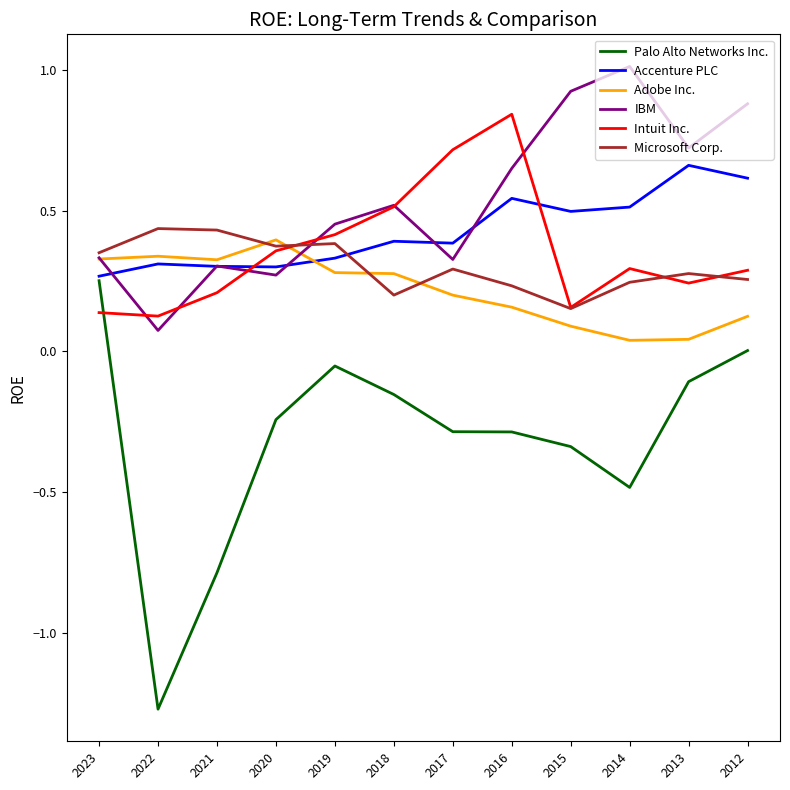

What is the difference between the highest and lowest values at 2017?

1.0